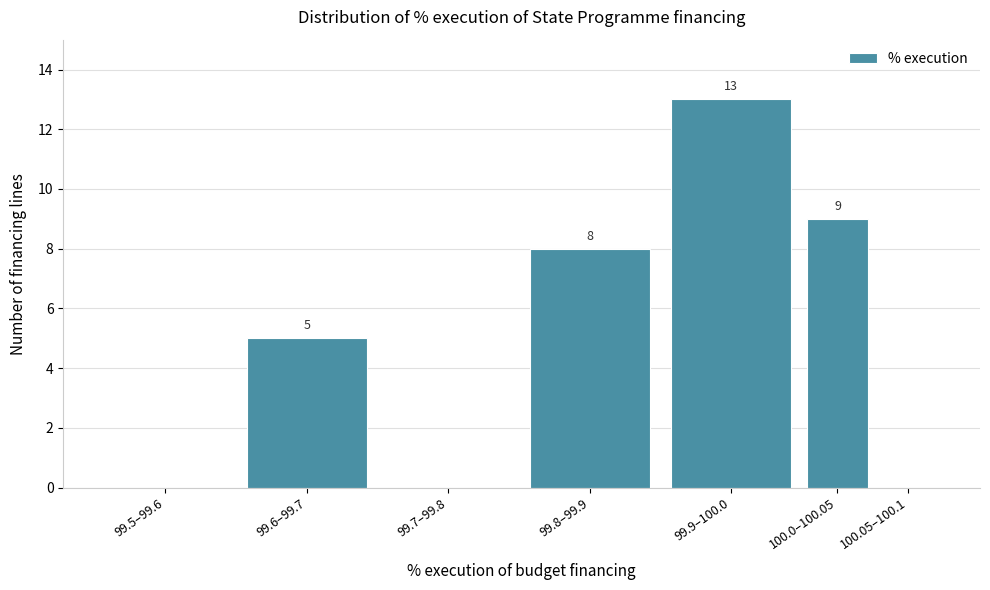

Reading right to left, transcribe all the data shown in this chart.

100.05–100.1=0	100.0–100.05=9	99.9–100.0=13	99.8–99.9=8	99.7–99.8=0	99.6–99.7=5	99.5–99.6=0